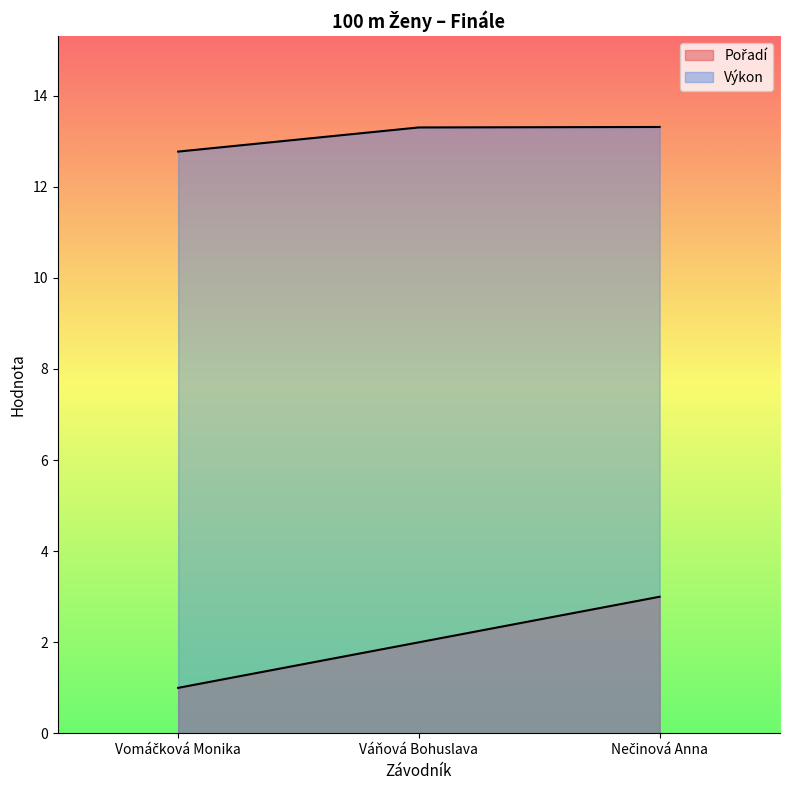

The value of Výkon at Váňová Bohuslava is 3.7. True or false?

False